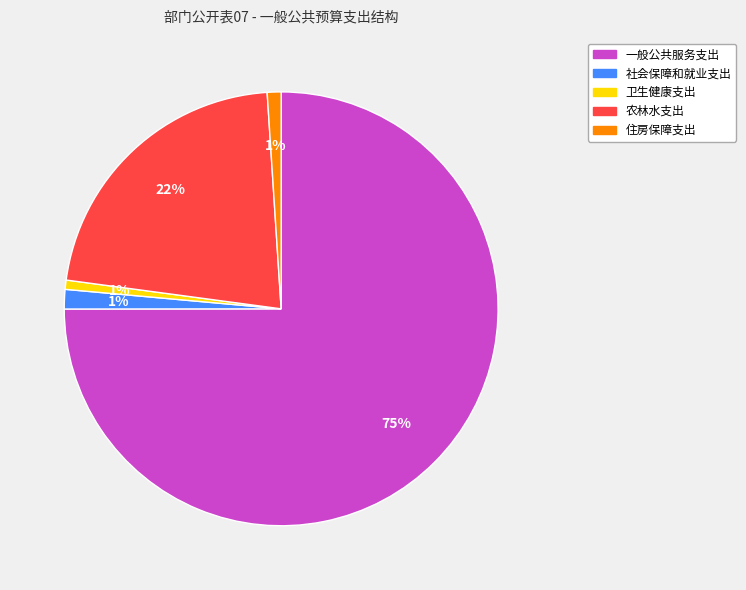

Which category has the biggest portion of the pie?

一般公共服务支出